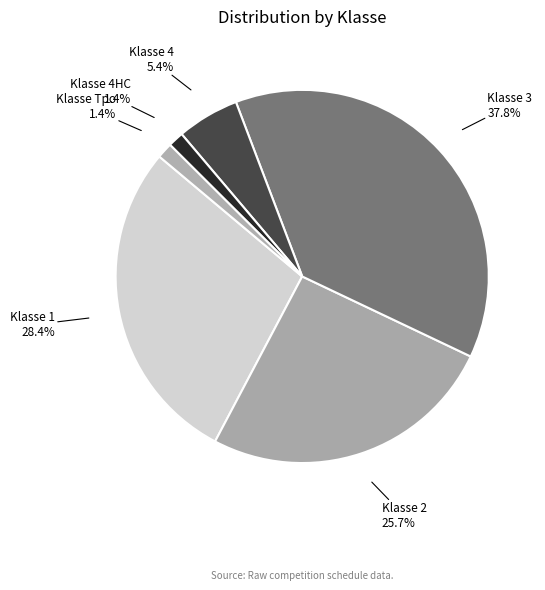

Count the number of slices in the pie.

6